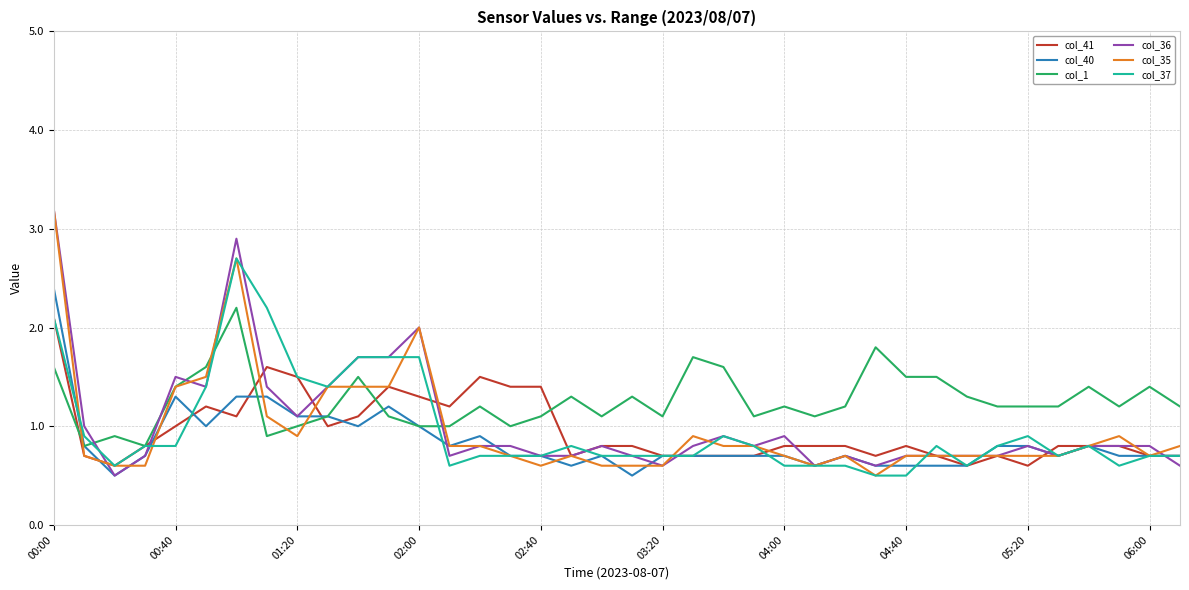

What is the smallest value displayed?

0.5